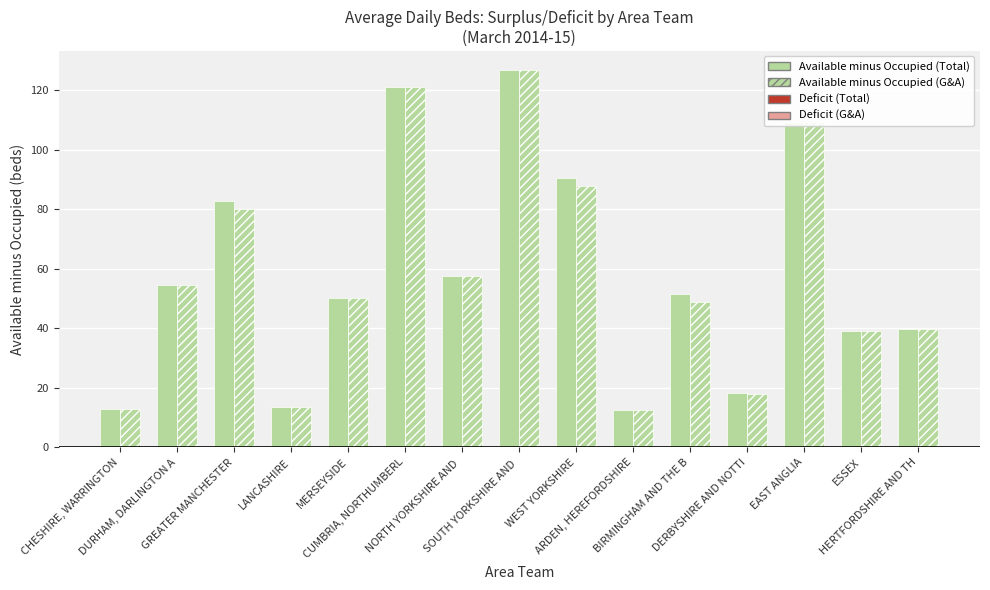

What is the greatest value displayed?

126.9